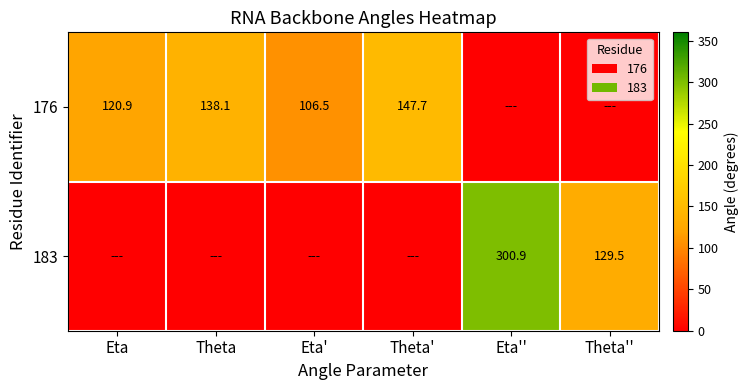

The 176 series shows 51.0 at Theta. True or false?

False